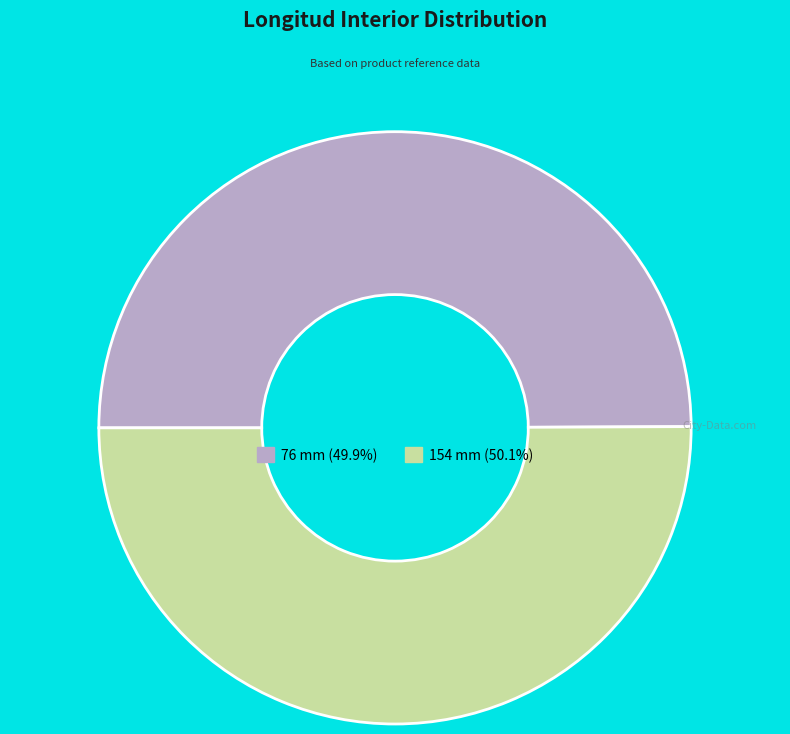

Approximately how many times larger is the value at 76 mm (49.9%) compared to 154 mm (50.1%)?

1.0